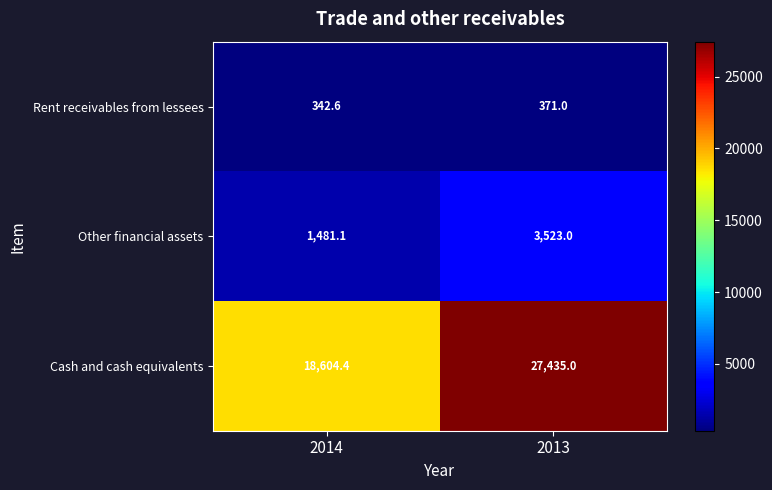

At which category does the chart reach its minimum across all series?

2014